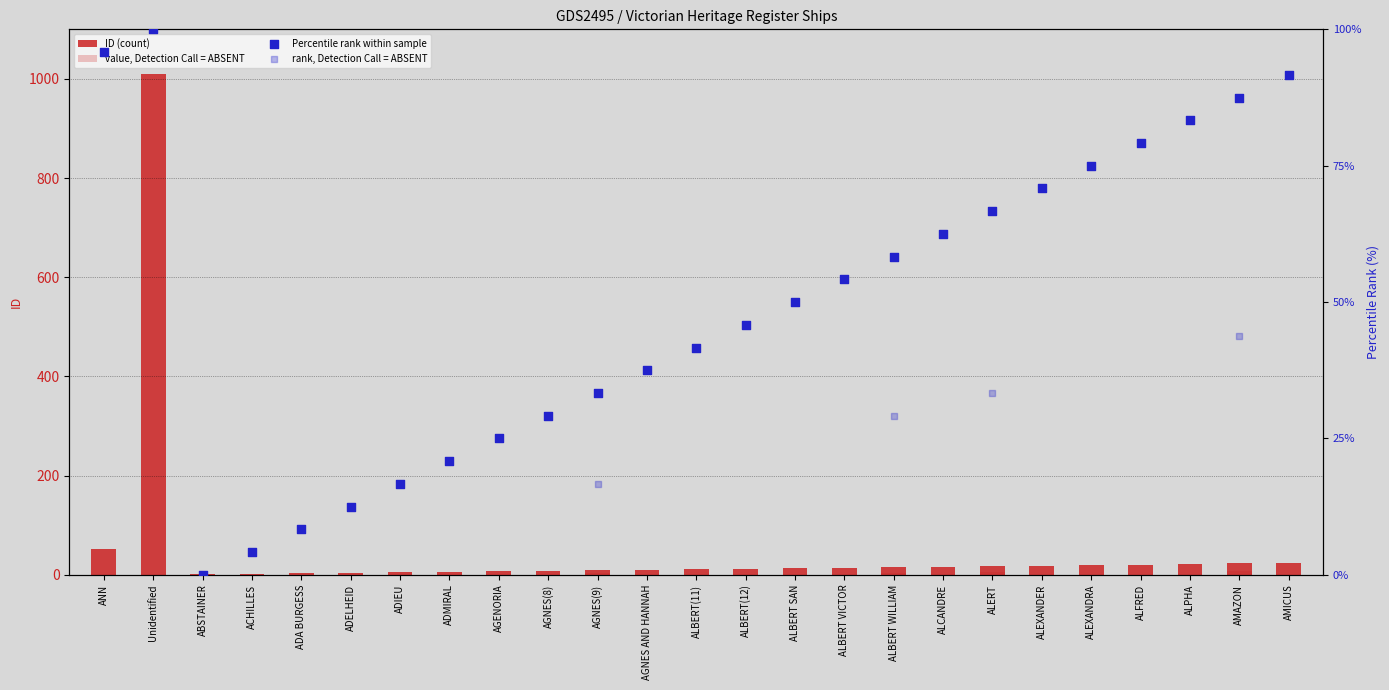

Approximately how many times larger is the value at ALBERT(11) compared to ALFRED?

0.6